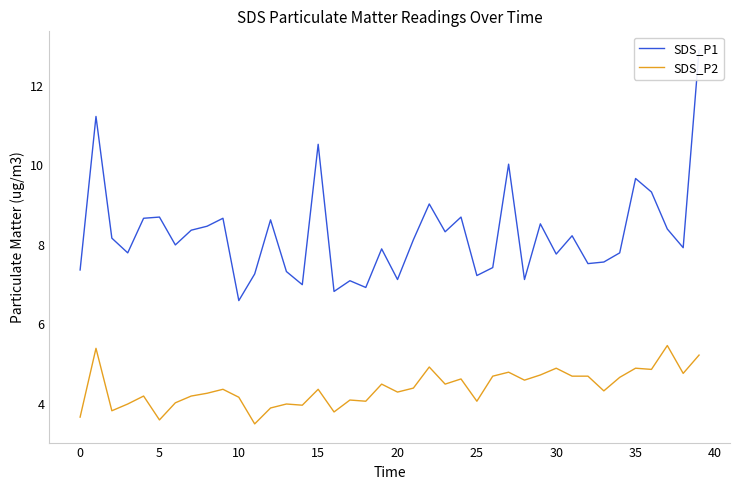

Is the value of SDS_P2 at 28 greater than the value of SDS_P1 at 28?

No